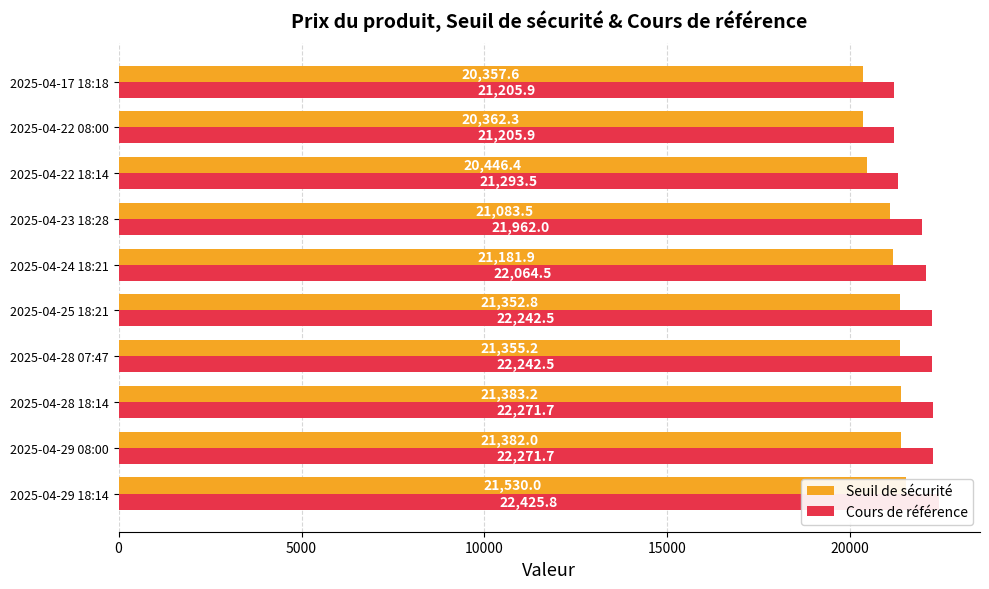

How many data points in Seuil de sécurité are above 21352?

5